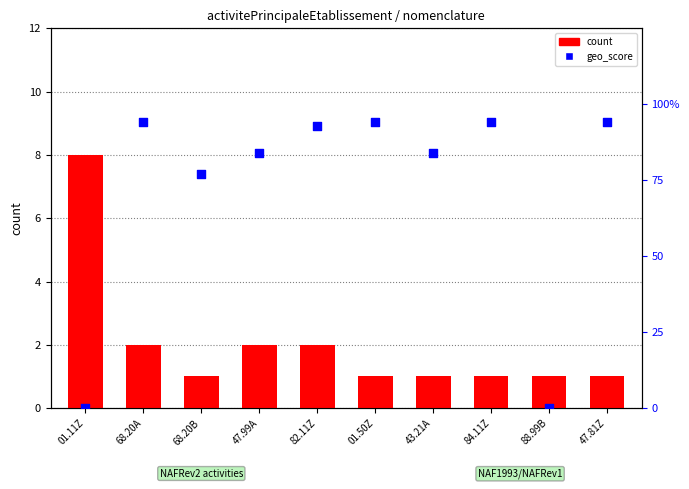

Which series has the widest spread of Y values?

count